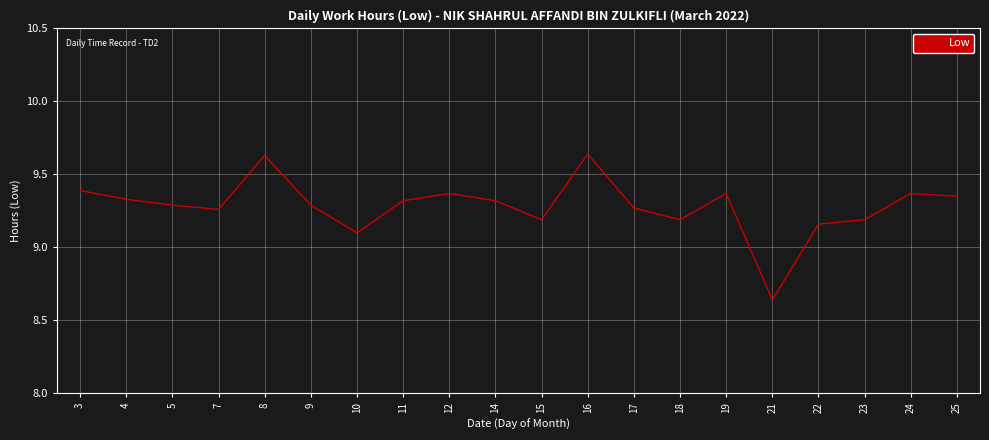

How many lines are shown in the chart?

1